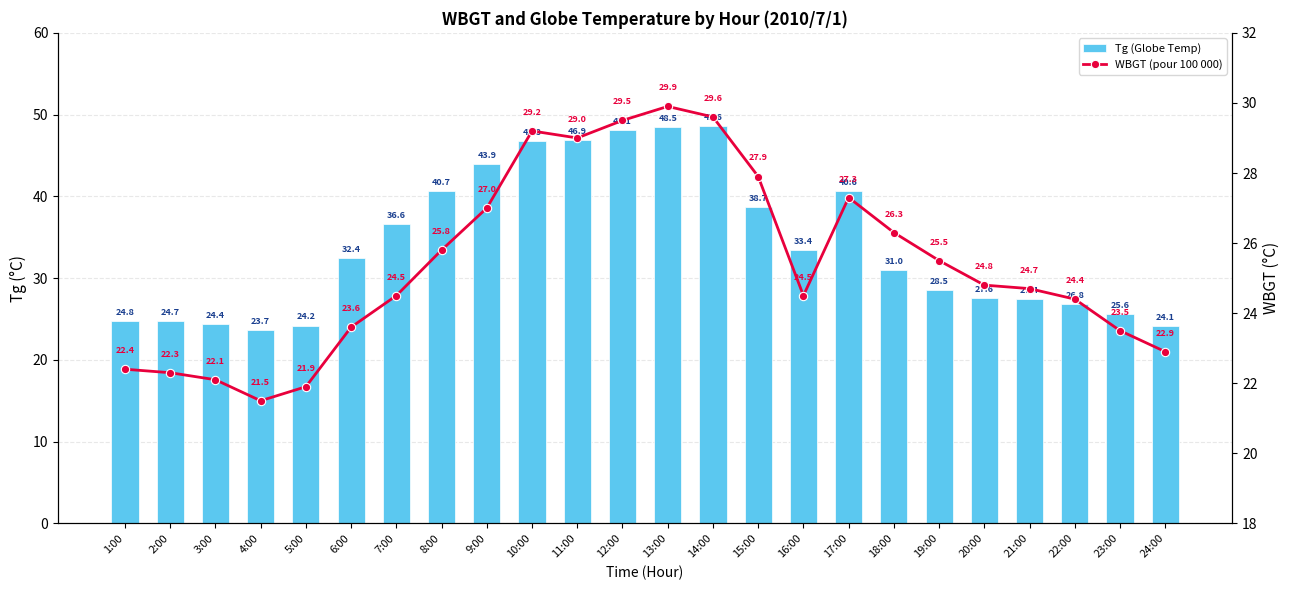

What is the approximate value of WBGT (pour 100 000) at 21:00?

24.7